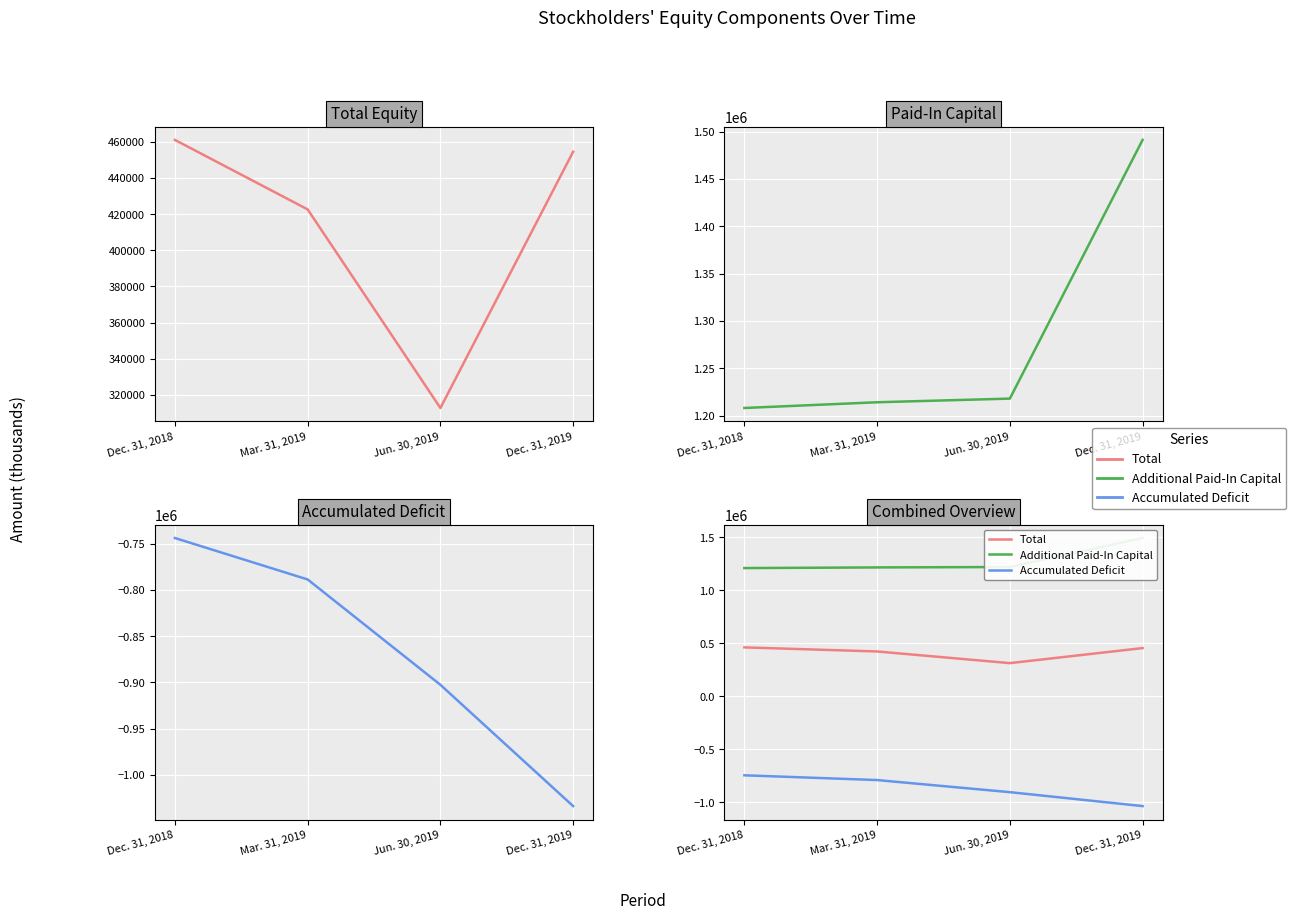

At Dec. 31, 2018, list the series in order from largest to smallest.

Additional Paid-In Capital, Total, Accumulated Deficit